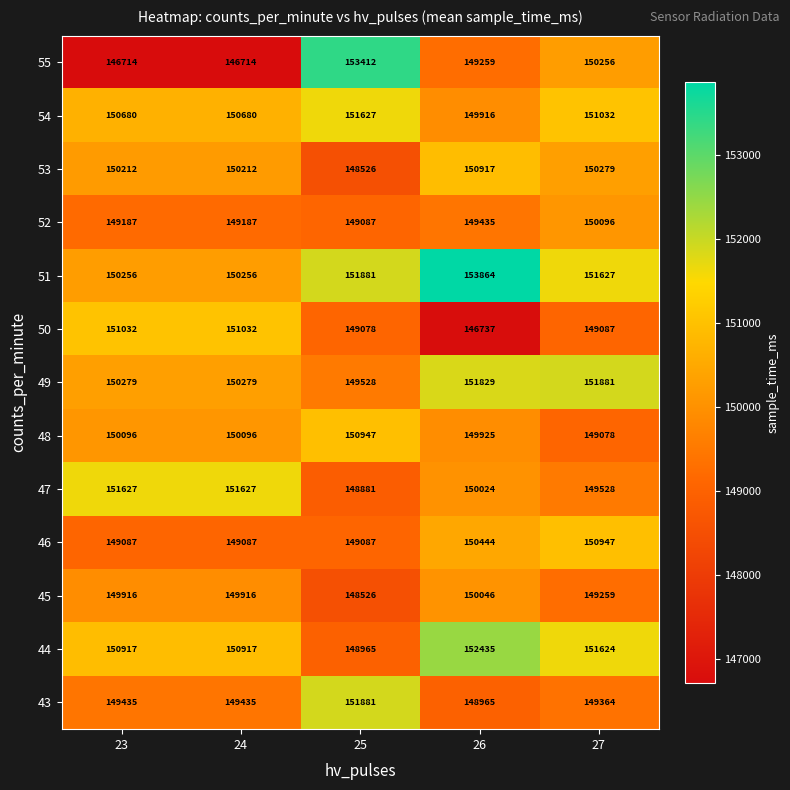

Rank the series at 23 from lowest to highest value.

55, 46, 52, 43, 45, 48, 53, 51, 49, 54, 44, 50, 47